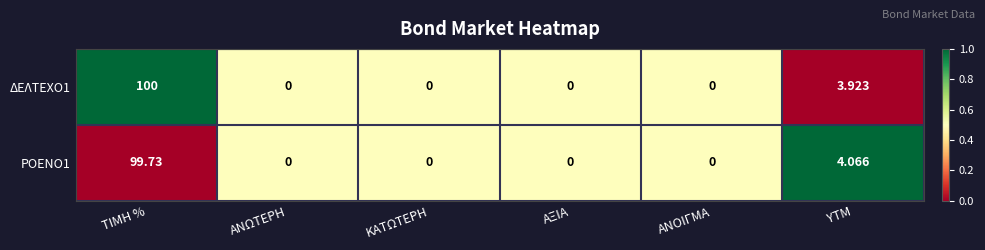

How many series are shown in this chart?

2